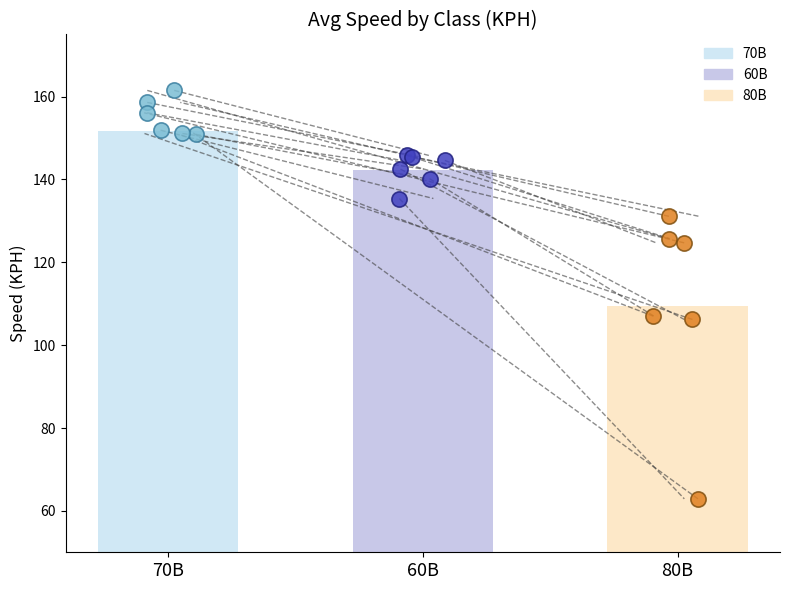

Which series has the largest total across all categories?

70B